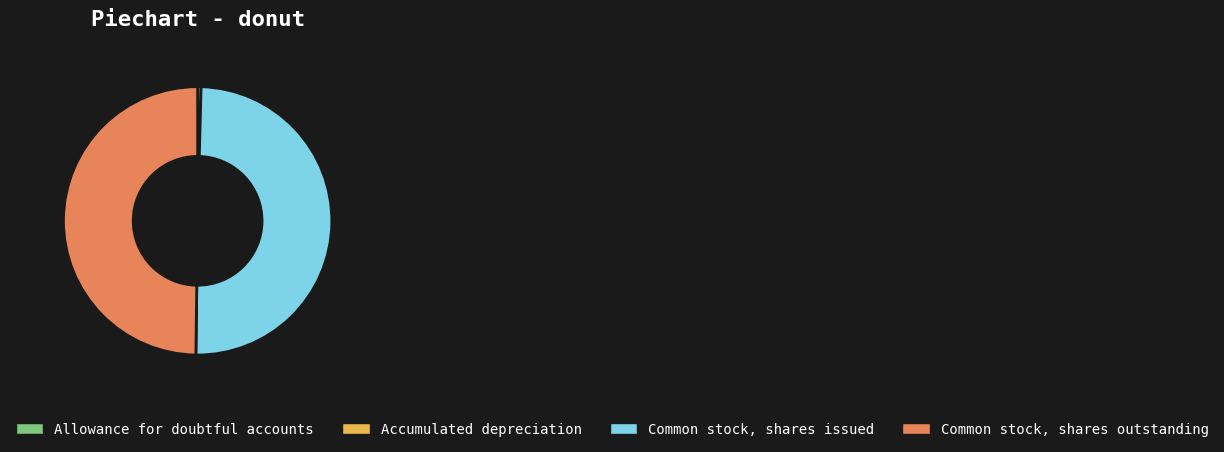

Is Accumulated depreciation the majority of the pie?

No